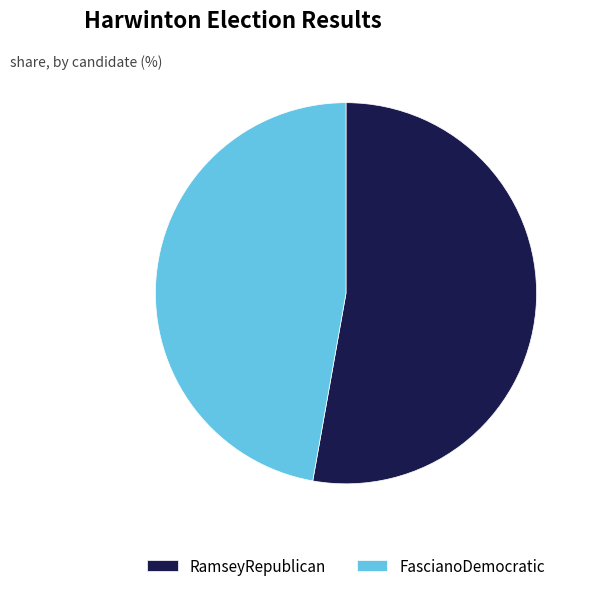

Which category has the smallest portion of the pie?

FascianoDemocratic